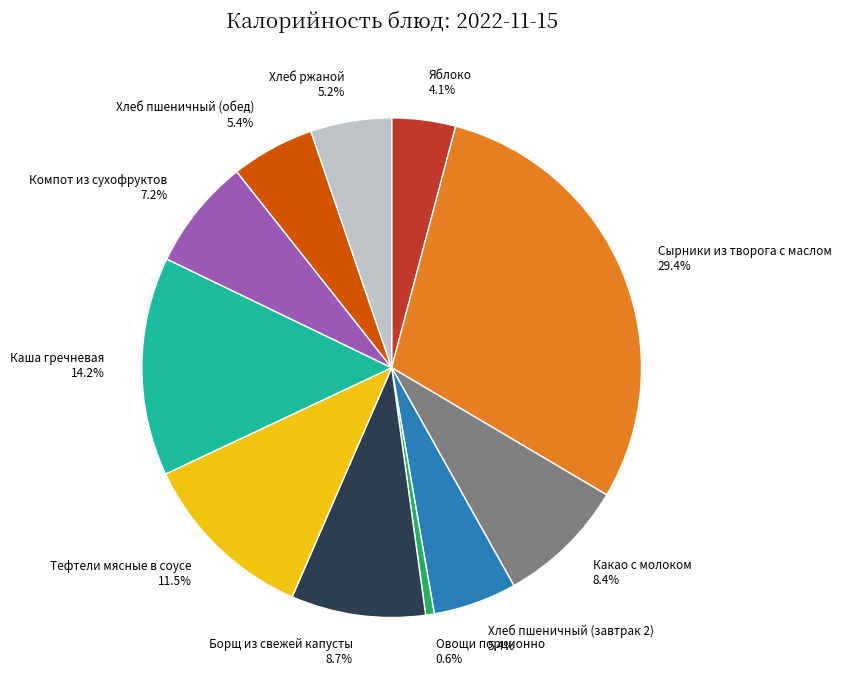

Does any single category account for the majority?

No